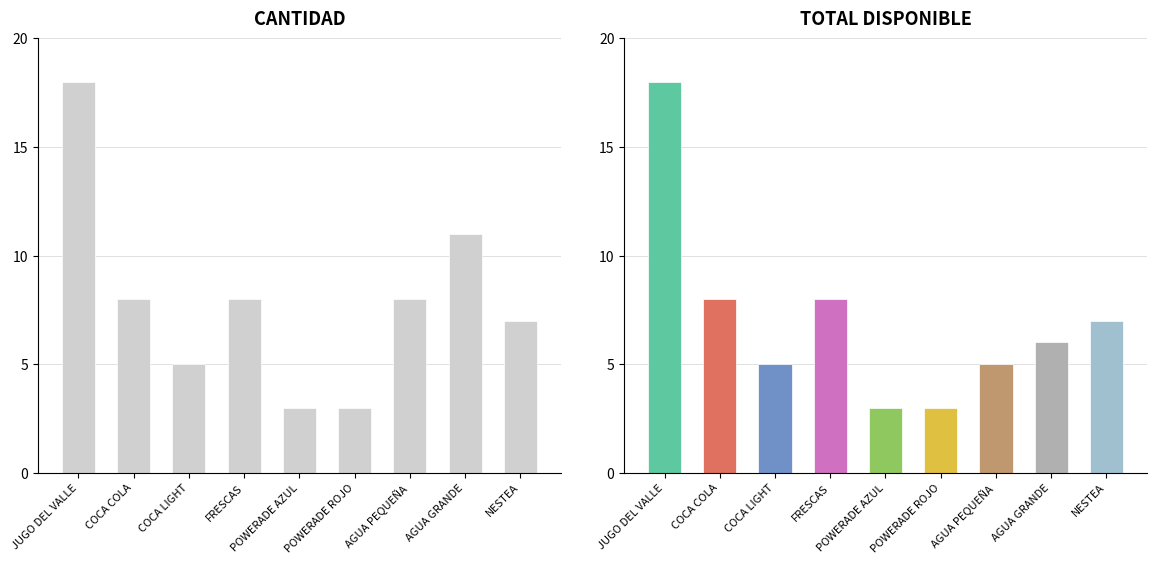

How many data points in CANTIDAD are less than 8?

4